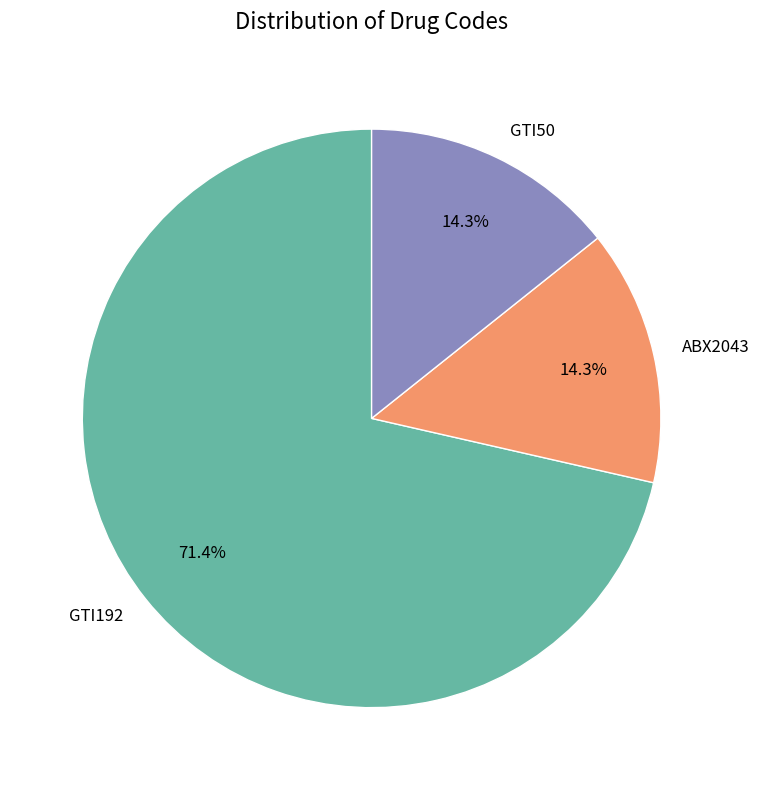

To the nearest percent, what percentage of the pie is ABX2043?

14%